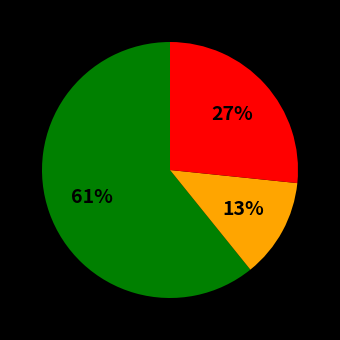

To the nearest percent, what is the average slice percentage?

33%